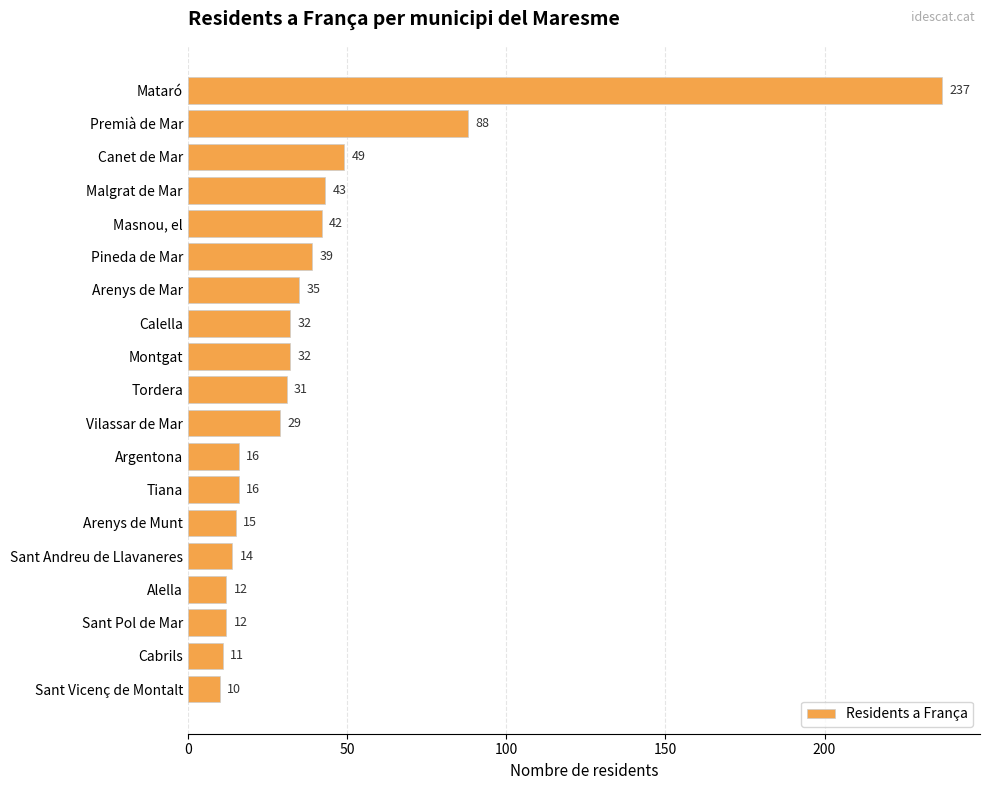

Which has a higher value, Sant Pol de Mar or Masnou, el?

Masnou, el